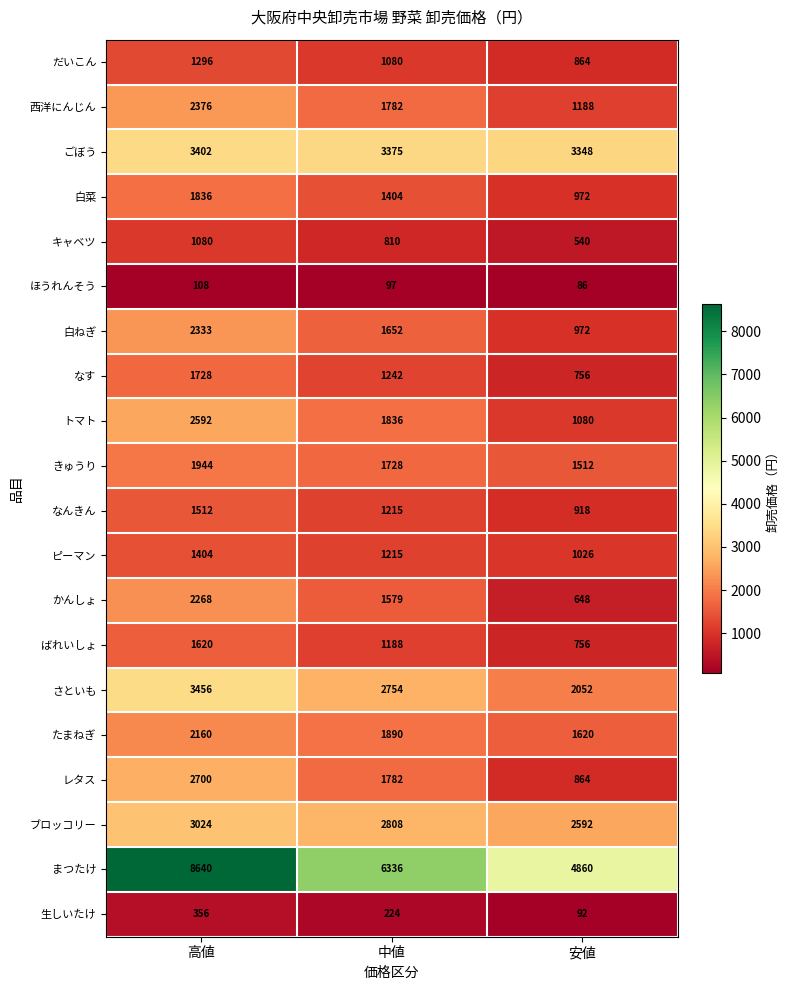

How many data points does each series have?

3